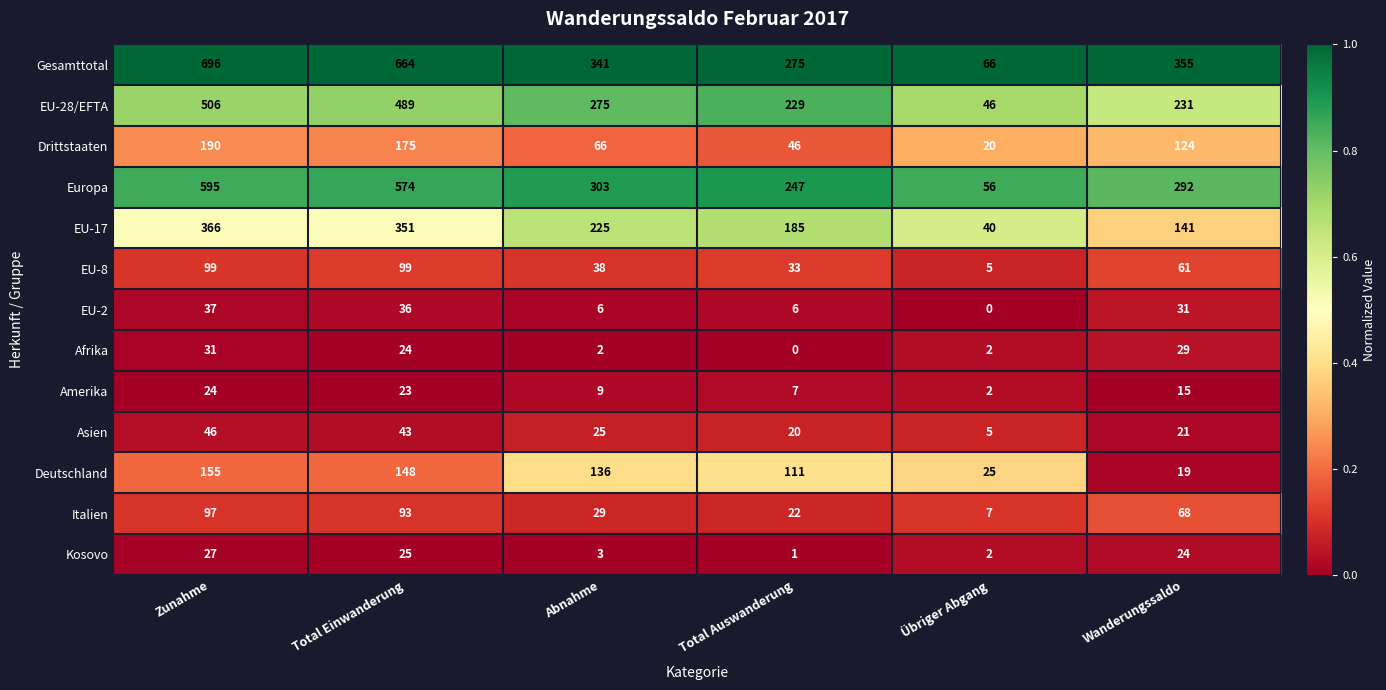

What is the spread (max minus min) of values at Total Einwanderung?

641